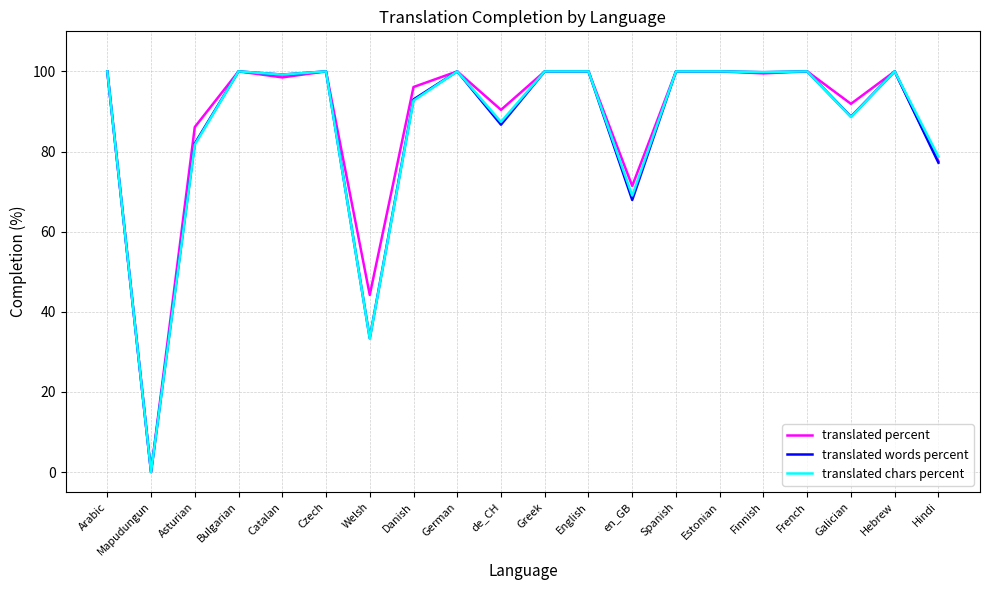

Is it true that translated percent equals 156.9 at Czech?

False